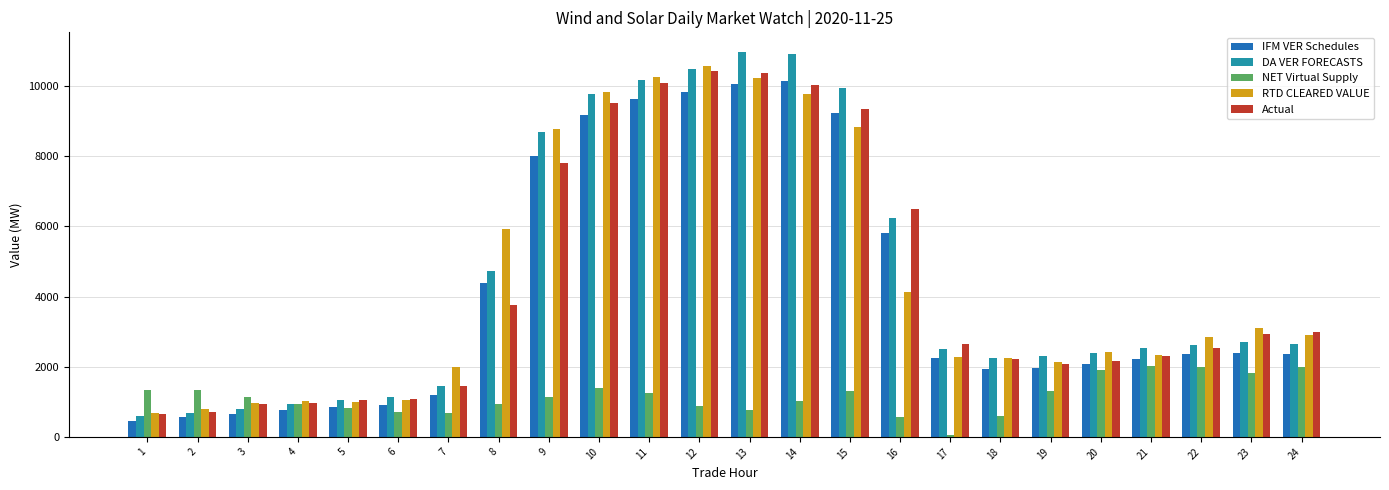

What is the total value across all series at 13?

42423.9